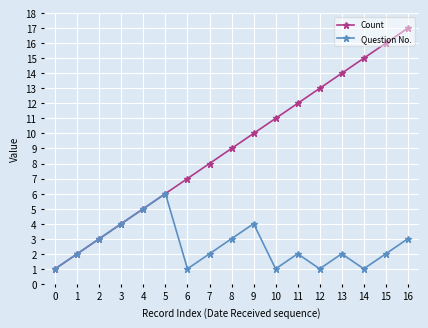

What is the highest value of the Question No. series?

6